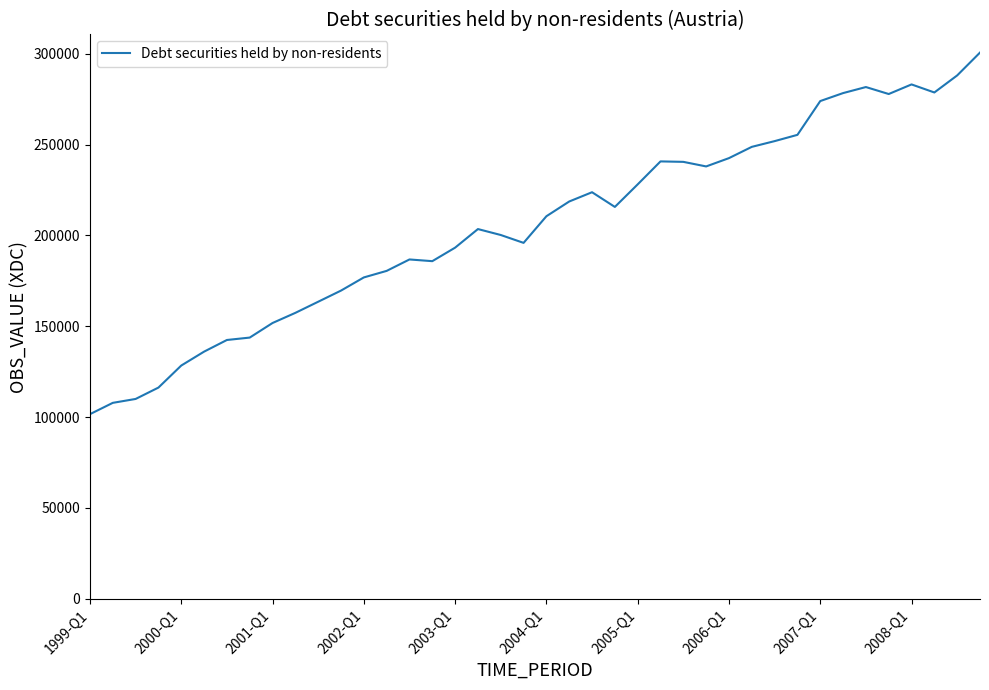

How many distinct data groups are displayed?

1